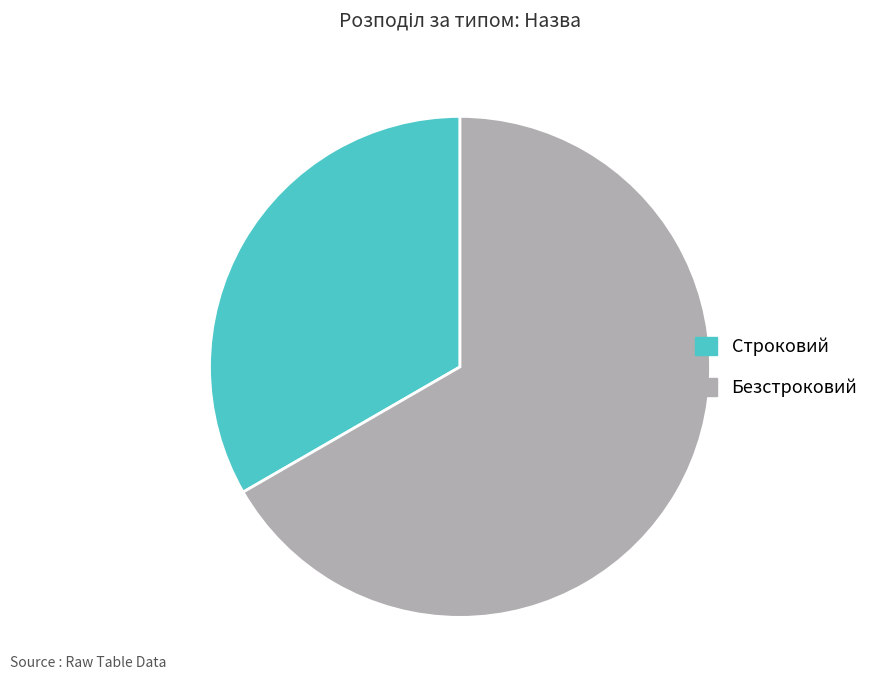

True or false: Строковий accounts for 24% of the total.

False